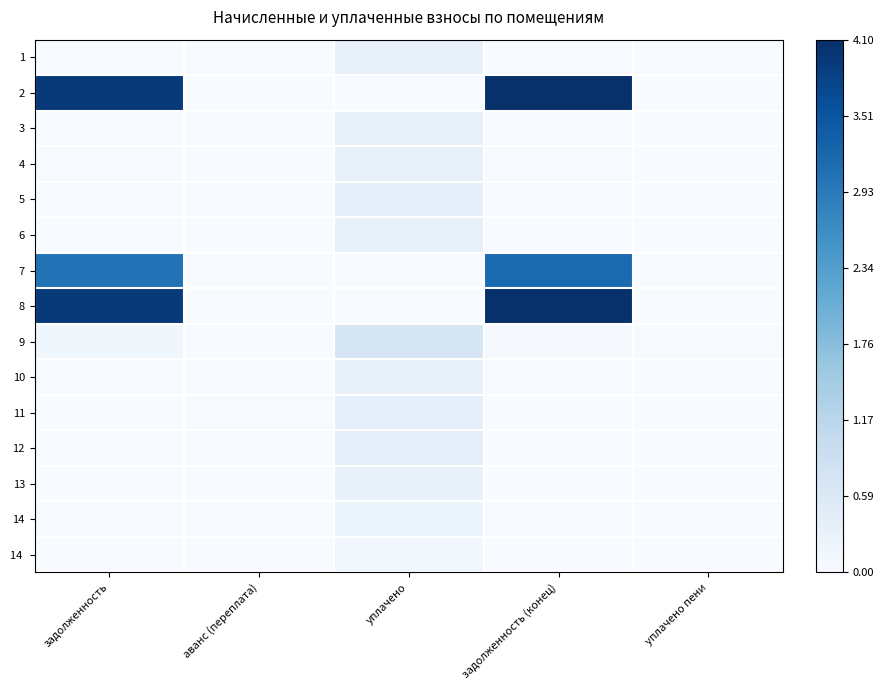

Reading left to right, list all the values displayed in this chart.

1: задолженность=0.0	аванс (переплата)=0.0	уплачено=0.1	задолженность (конец)=0.0	уплачено пени=0.0
2: задолженность=1.0	аванс (переплата)=0.0	уплачено=0.0	задолженность (конец)=1.0	уплачено пени=0.0
3: задолженность=0.0	аванс (переплата)=0.0	уплачено=0.1	задолженность (конец)=0.0	уплачено пени=0.0
4: задолженность=0.0	аванс (переплата)=0.0	уплачено=0.1	задолженность (конец)=0.0	уплачено пени=0.0
5: задолженность=0.0	аванс (переплата)=0.0	уплачено=0.1	задолженность (конец)=0.0	уплачено пени=0.0
6: задолженность=0.0	аванс (переплата)=0.0	уплачено=0.1	задолженность (конец)=0.0	уплачено пени=0.0
7: задолженность=0.7	аванс (переплата)=0.0	уплачено=0.0	задолженность (конец)=0.8	уплачено пени=0.0
8: задолженность=1.0	аванс (переплата)=0.0	уплачено=0.0	задолженность (конец)=1.0	уплачено пени=0.0
9: задолженность=0.0	аванс (переплата)=0.0	уплачено=0.2	задолженность (конец)=0.0	уплачено пени=0.0
10: задолженность=0.0	аванс (переплата)=0.0	уплачено=0.1	задолженность (конец)=0.0	уплачено пени=0.0
11: задолженность=0.0	аванс (переплата)=0.0	уплачено=0.1	задолженность (конец)=0.0	уплачено пени=0.0
12: задолженность=0.0	аванс (переплата)=0.0	уплачено=0.1	задолженность (конец)=0.0	уплачено пени=0.0
13: задолженность=0.0	аванс (переплата)=0.0	уплачено=0.1	задолженность (конец)=0.0	уплачено пени=0.0
14: задолженность=0.0	аванс (переплата)=0.0	уплачено=0.1	задолженность (конец)=0.0	уплачено пени=0.0
14: задолженность=0.0	аванс (переплата)=0.0	уплачено=0.1	задолженность (конец)=0.0	уплачено пени=0.0